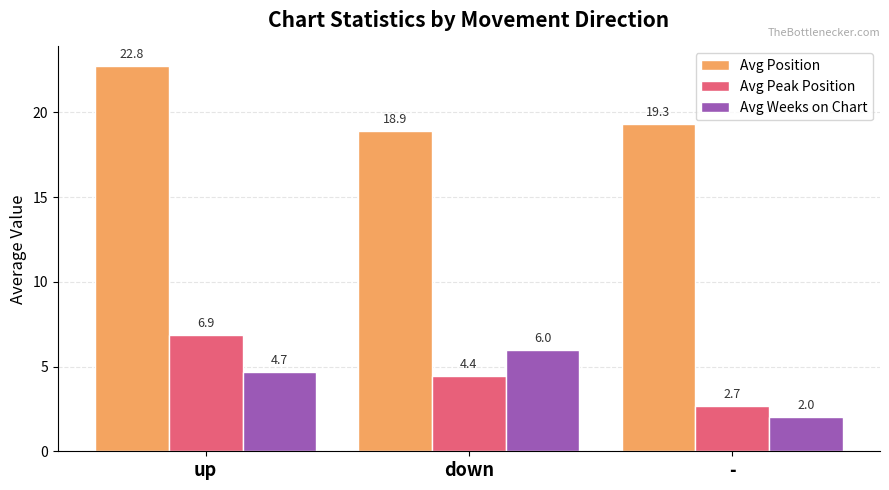

What is the sum of all Avg Position values?

61.0